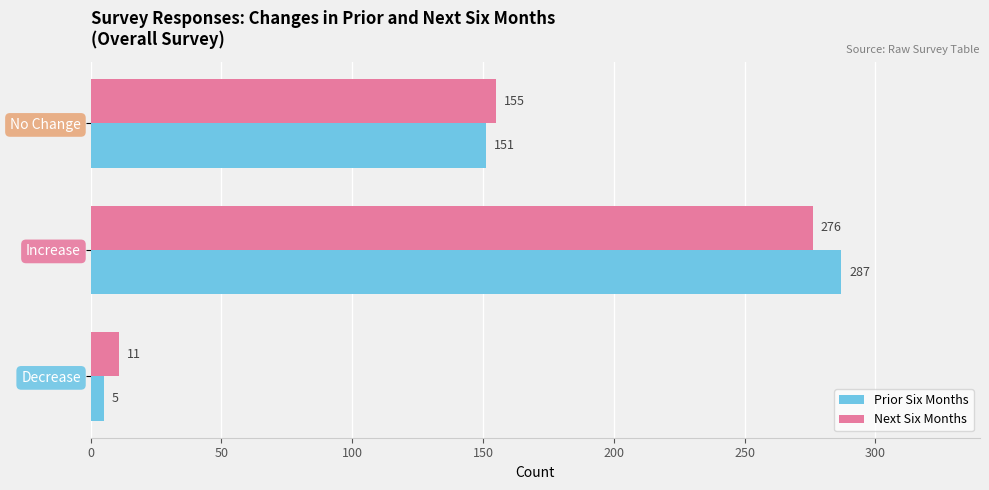

The Prior Six Months series shows 148 at Increase. True or false?

False